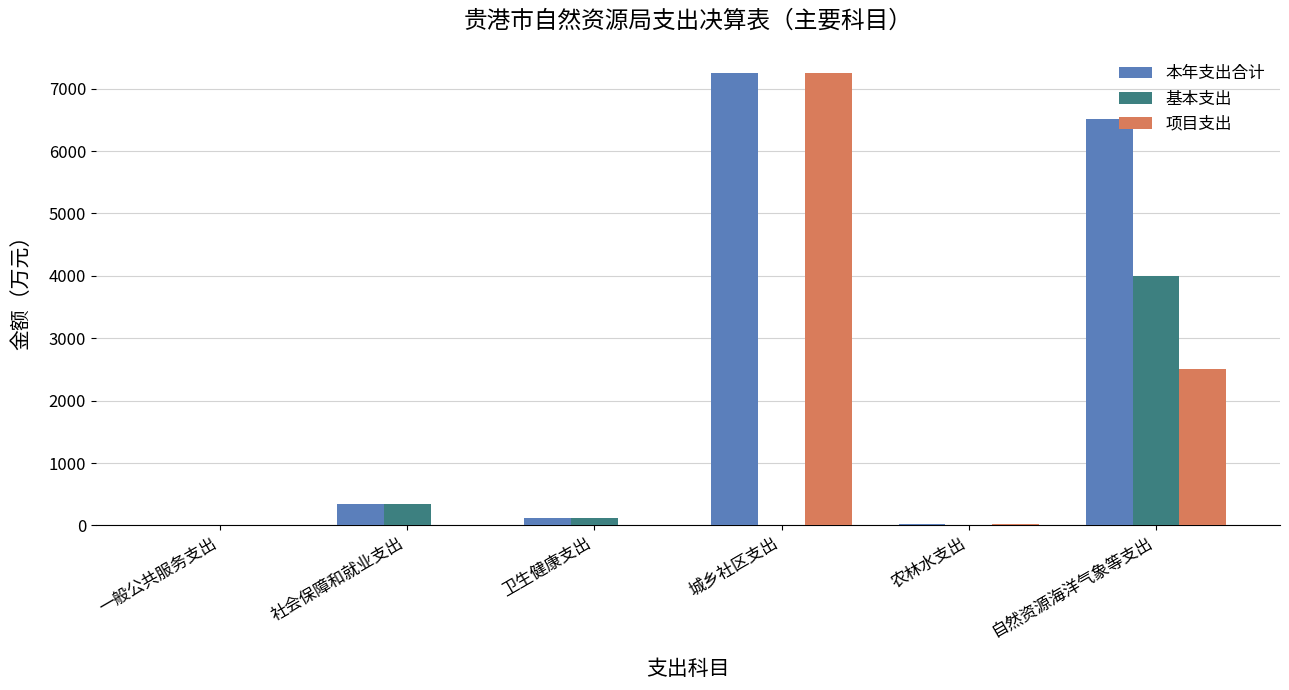

What is the sum of the 基本支出 values at 社会保障和就业支出 and 城乡社区支出?

349.3